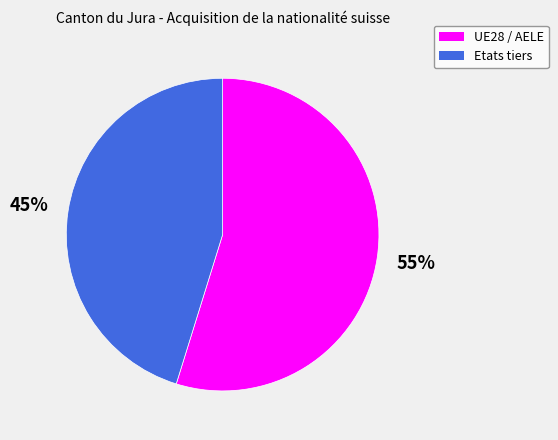

Is there a majority slice in this chart?

Yes